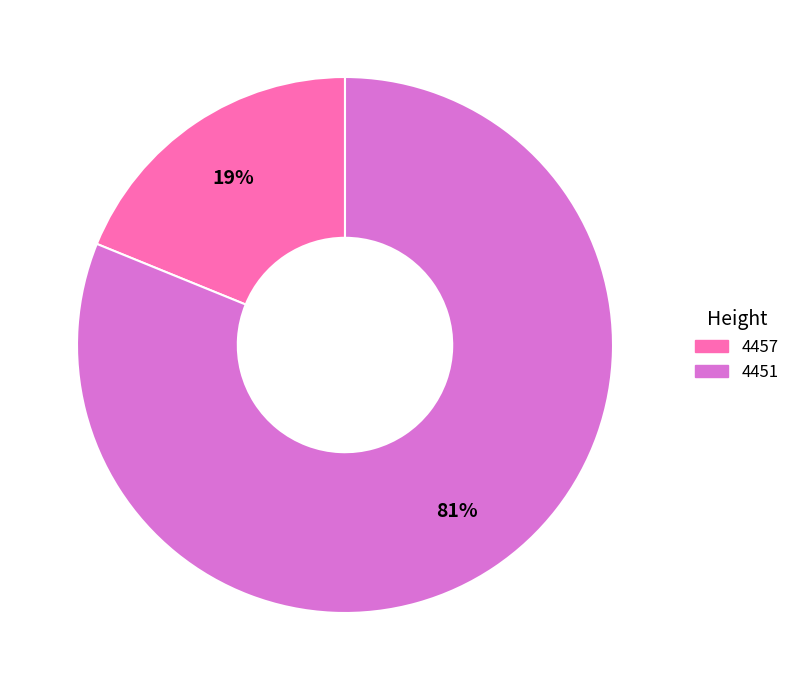

Between 4451 and 4457, which is larger?

4451